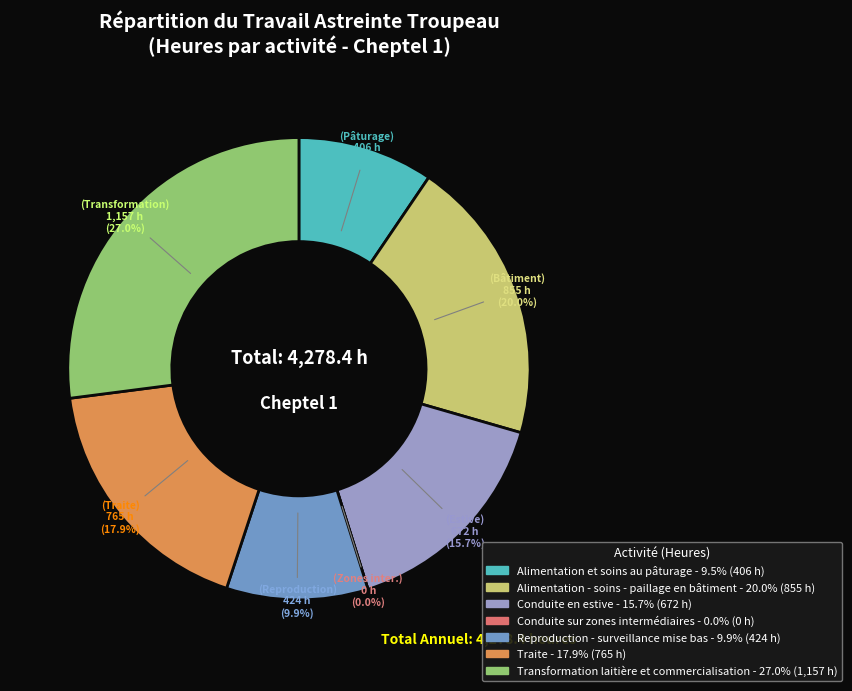

What portion of the pie excludes Conduite en estive?

84.3%